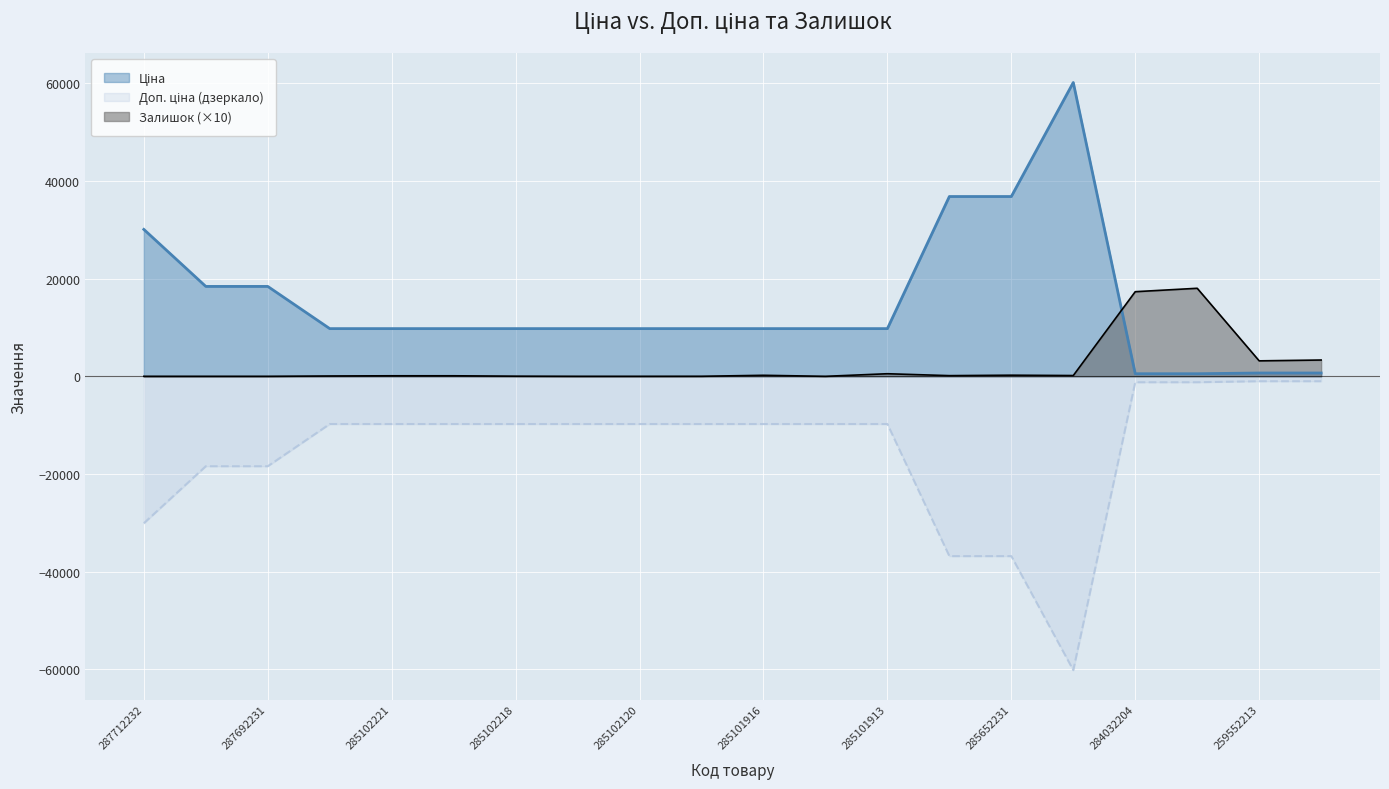

How many values in the Ціна series exceed 9775?

16